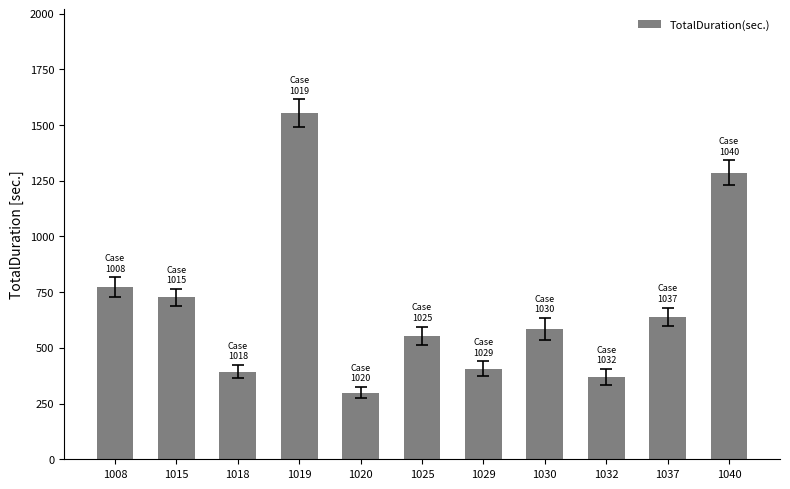

How many values are below 585?

5